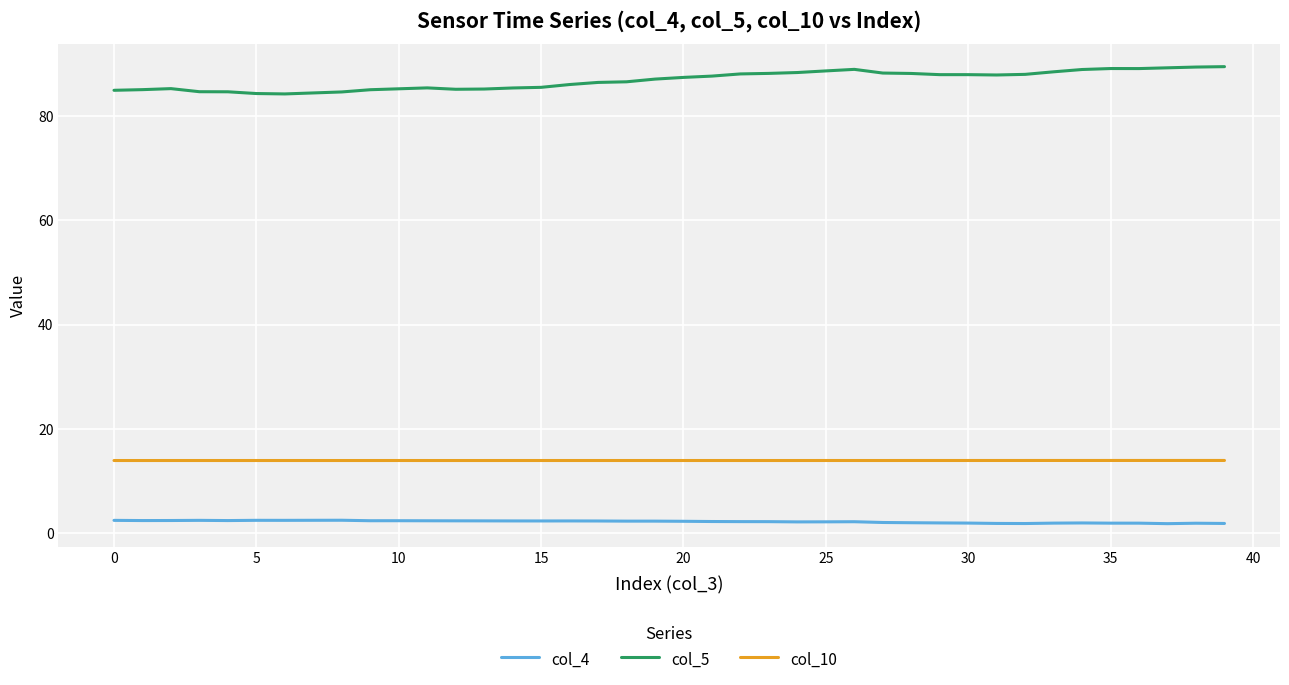

Which series has the widest spread of values?

col_5